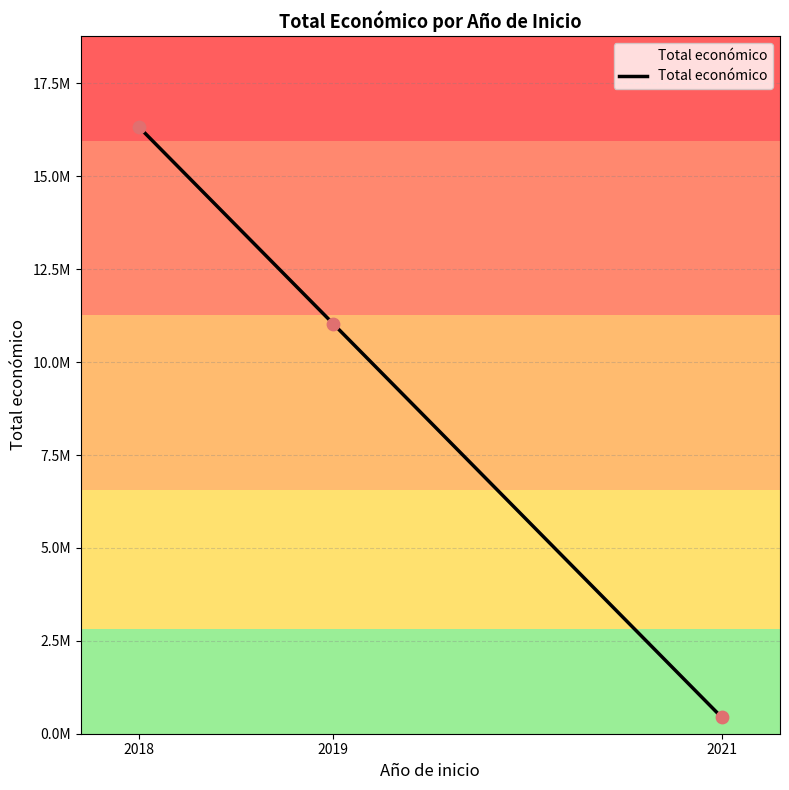

Between 2018 and 2018, which is larger?

2018